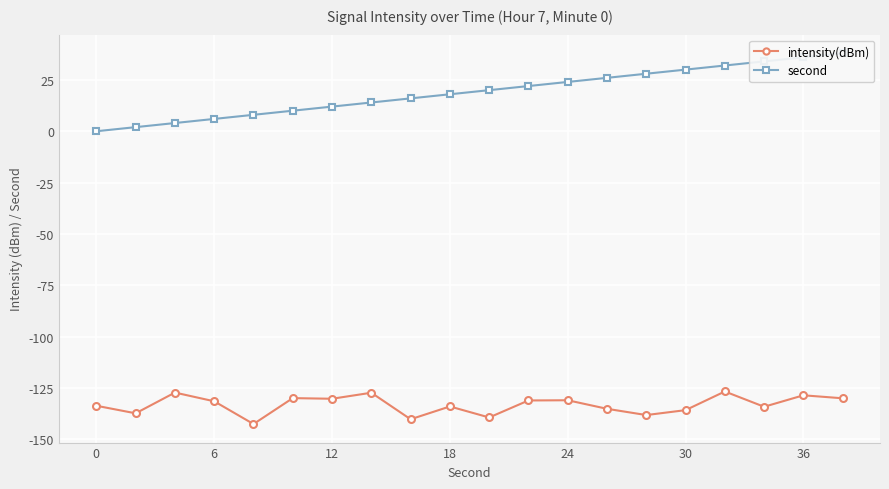

What is the total value across all series at 12?

-123.2